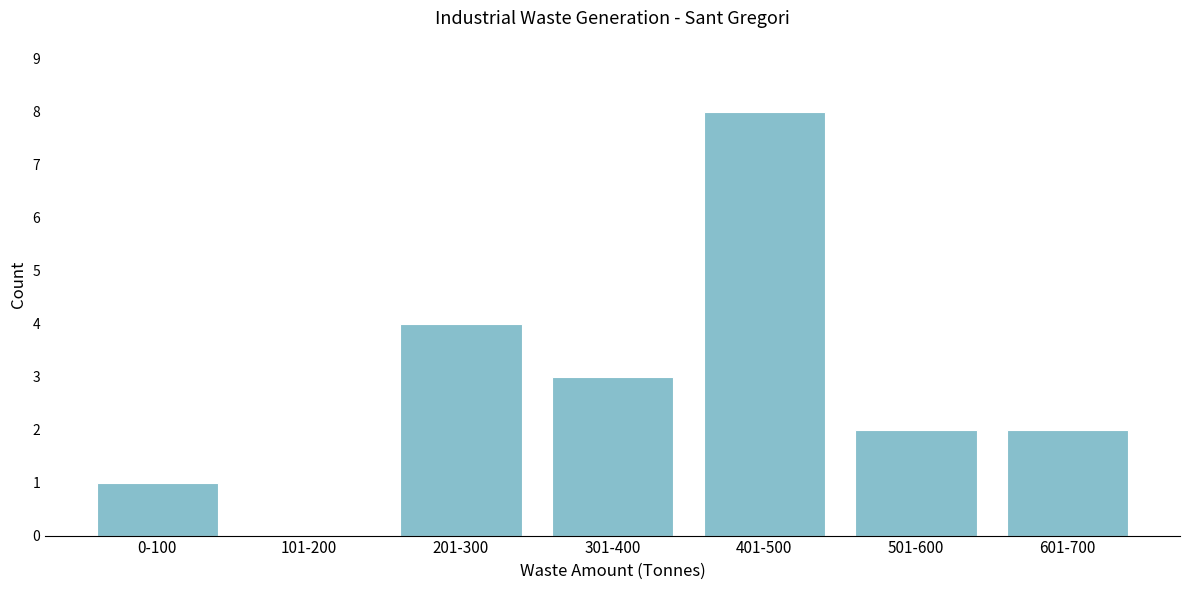

Reading right to left, extract all data points from this chart.

601-700=2	501-600=2	401-500=8	301-400=3	201-300=4	101-200=0	0-100=1